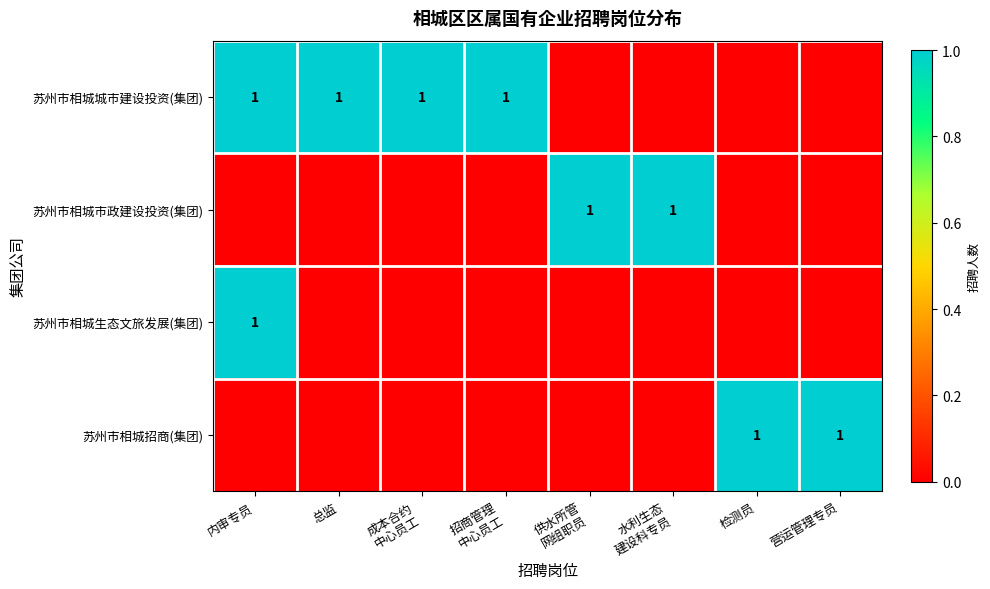

Between 营运管理专员 and 供水所管
网组职员, which is larger?

营运管理专员